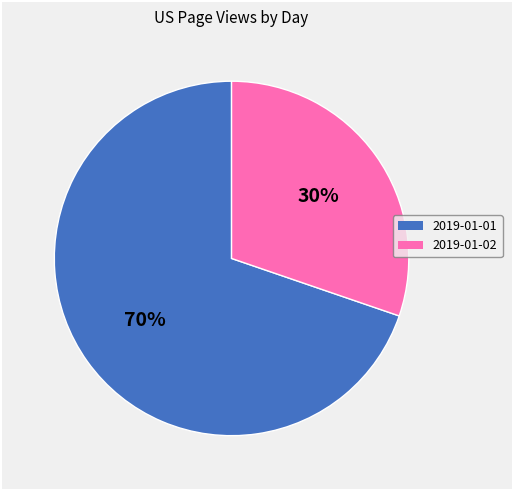

Combined, do 2019-01-02 and 2019-01-01 account for over 50%?

Yes